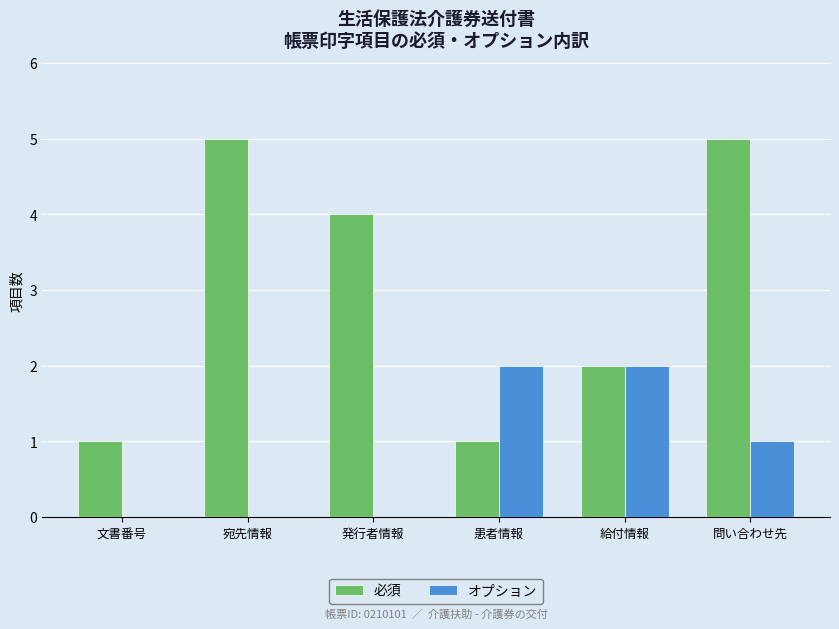

At which category is the sum across all series the highest?

問い合わせ先